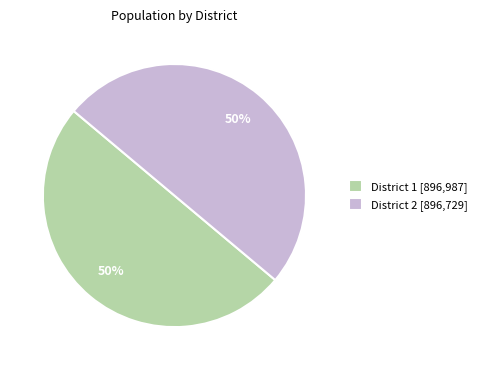

What percentage is the District 1 slice, to the nearest percent?

50%